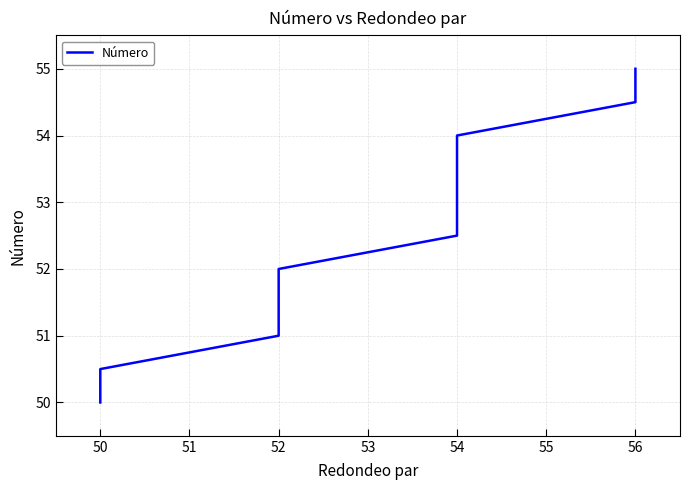

How many data points are less than 52?

4